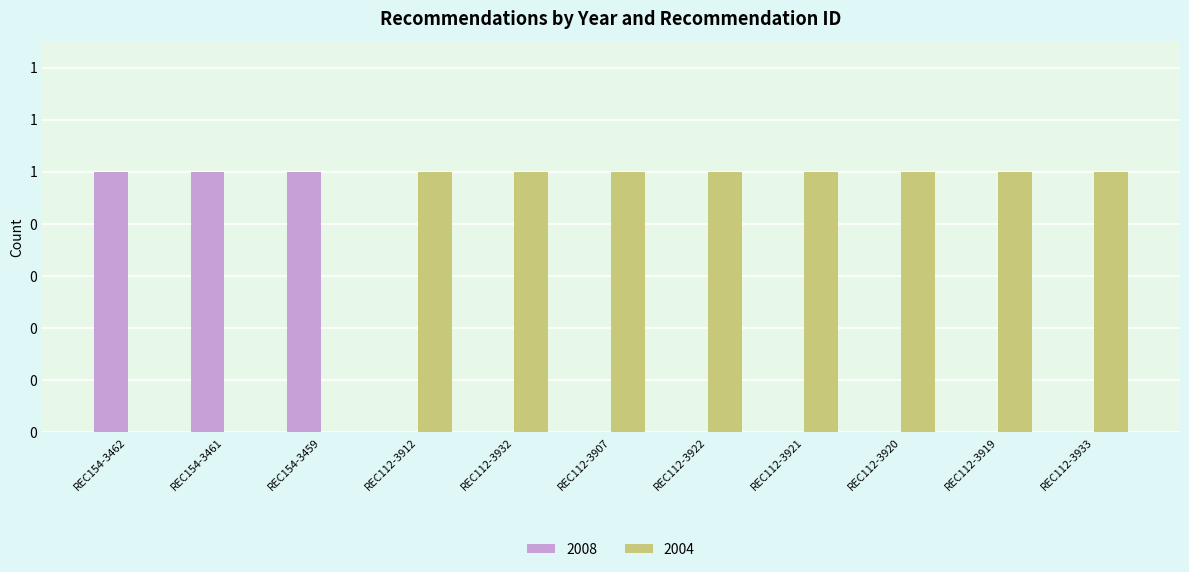

What are all the series names shown in the legend?

2008, 2004